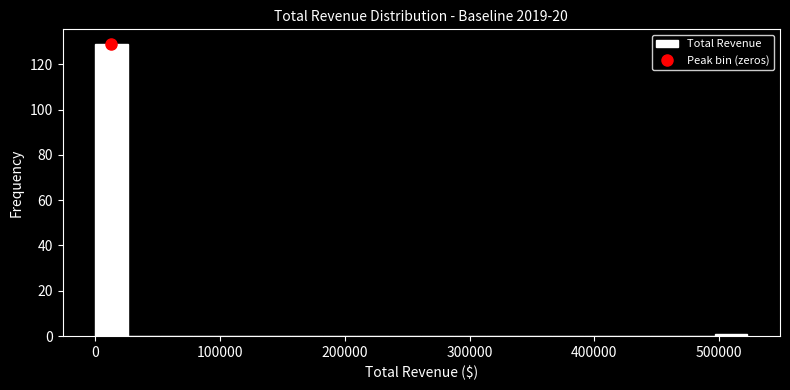

Around what value on the x-axis is the tallest bar? Give the approximate position of its centre, as read against the axis.

10000